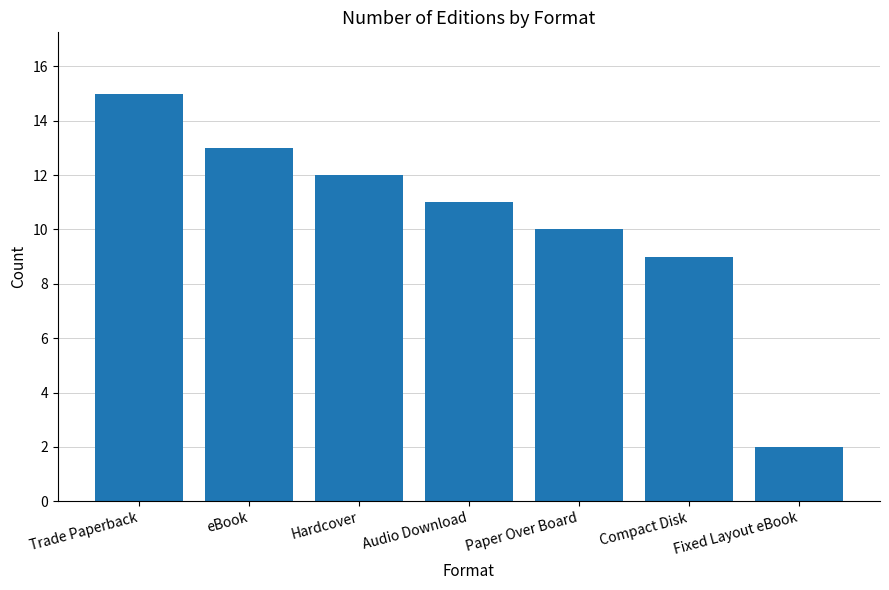

What is the approximate value at Fixed Layout eBook?

2